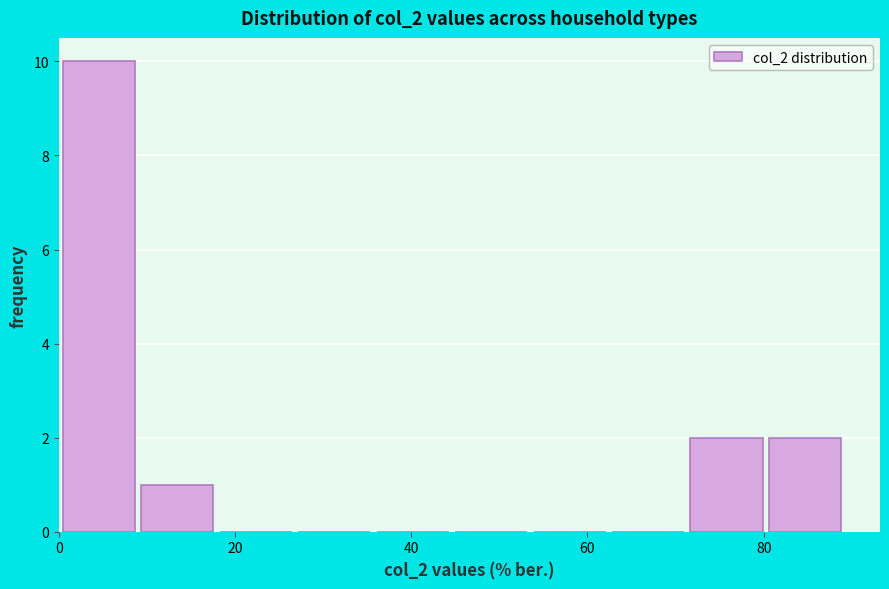

Over which range of the x-axis is the bar tallest?

0 to 10